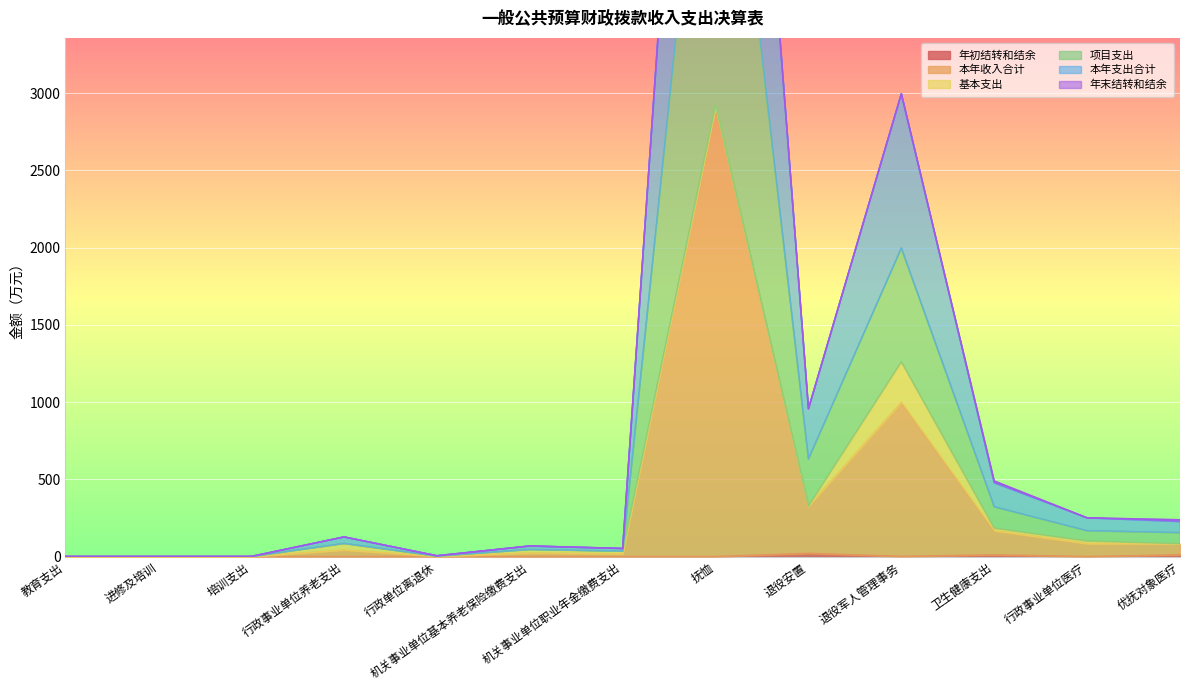

True or false: 项目支出 and 本年收入合计 intersect in this chart.

False